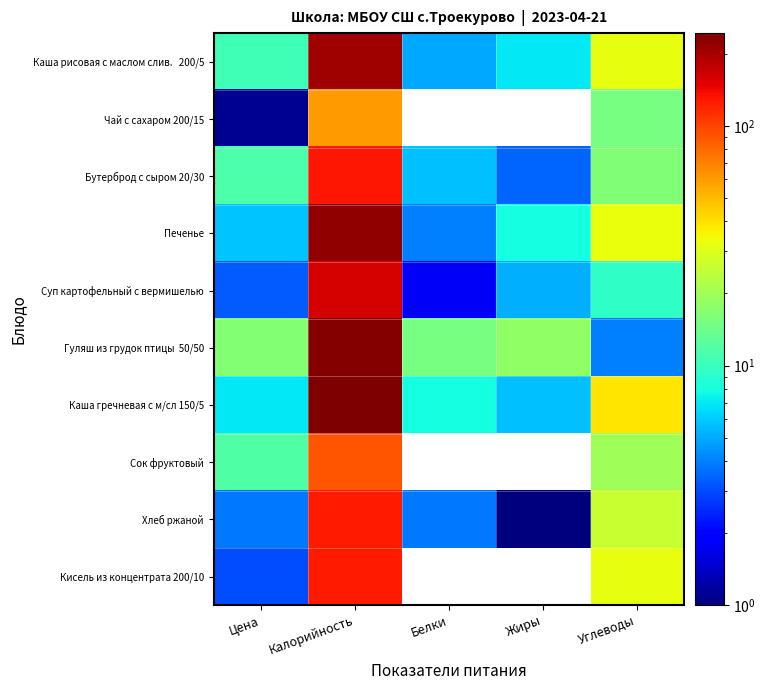

At Цена, list the series in order from largest to smallest.

Гуляш из грудок птицы 50/50, Сок фруктовый, Бутерброд с сыром 20/30, Каша рисовая с маслом слив. 200/5, Каша гречневая с м/сл 150/5, Печенье, Хлеб ржаной, Суп картофельный с вермишелью, Кисель из концентрата 200/10, Чай с сахаром 200/15